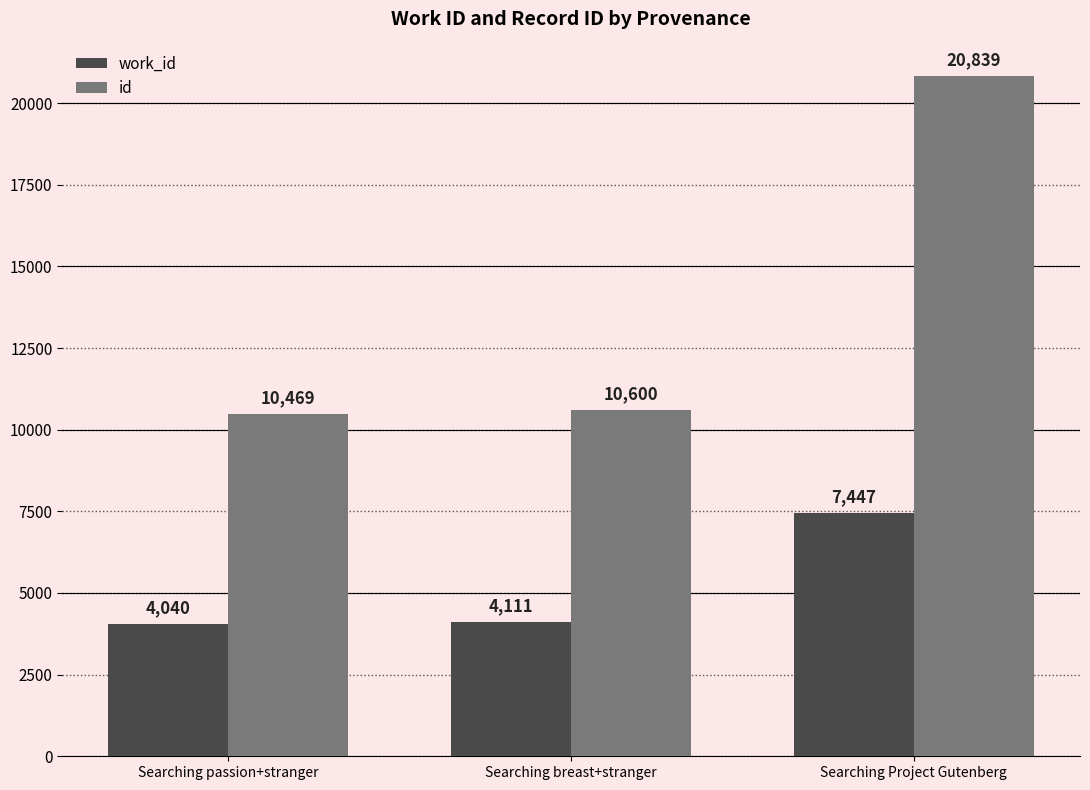

Reading left to right, extract all data points from this chart.

work_id: Searching passion+stranger=4040	Searching breast+stranger=4111	Searching Project Gutenberg=7447
id: Searching passion+stranger=10469	Searching breast+stranger=10600	Searching Project Gutenberg=20839